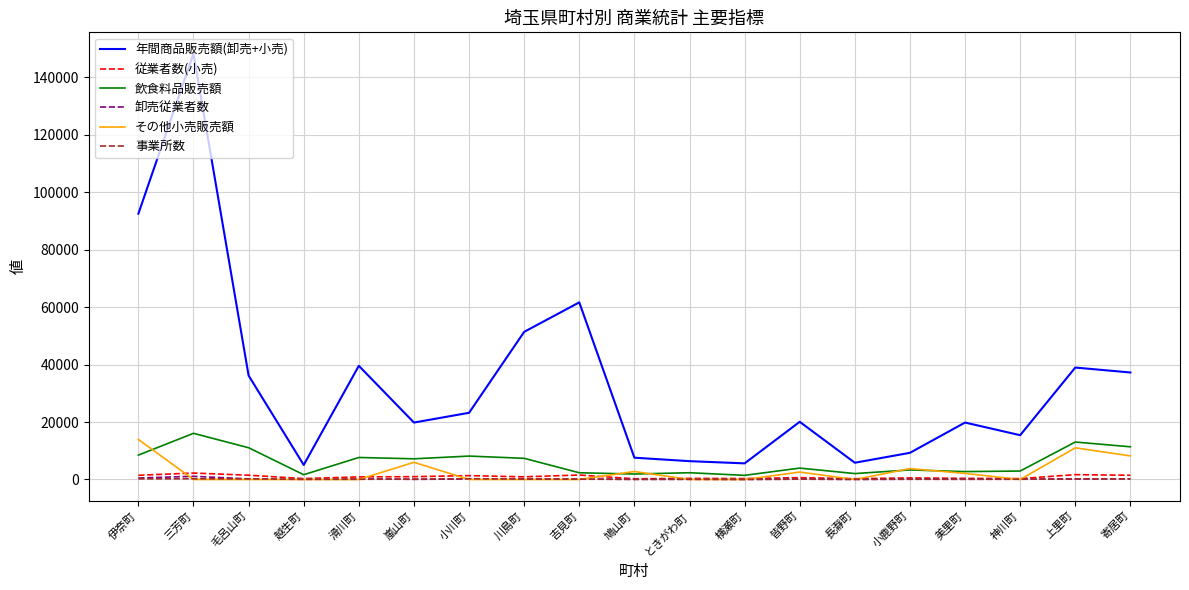

Which series has the widest spread of values?

年間商品販売額(卸売+小売)